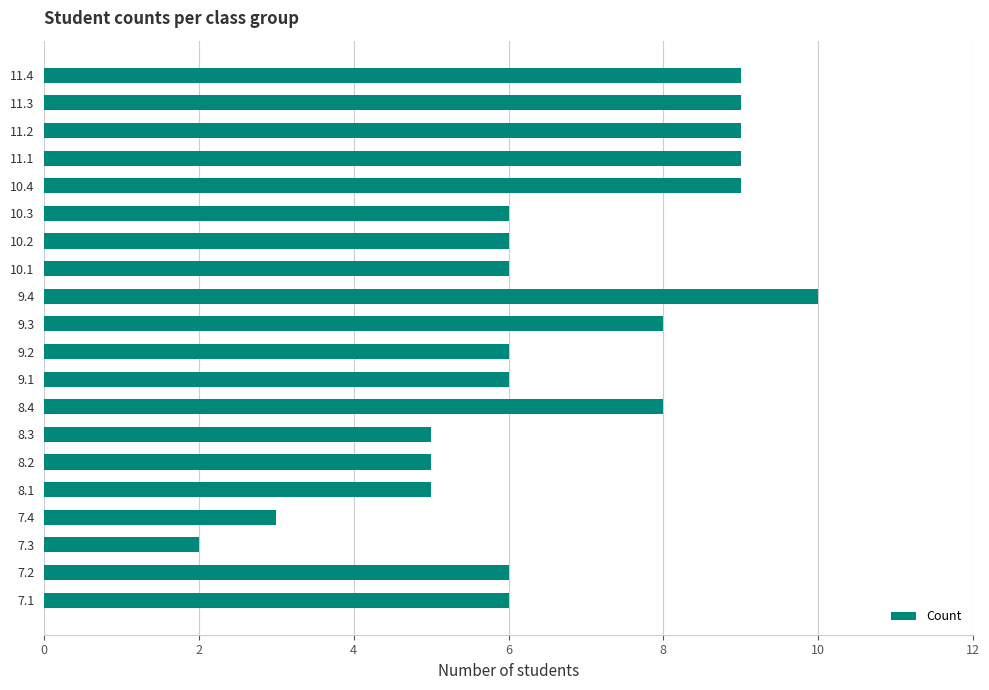

What is the difference between the maximum and minimum values?

8